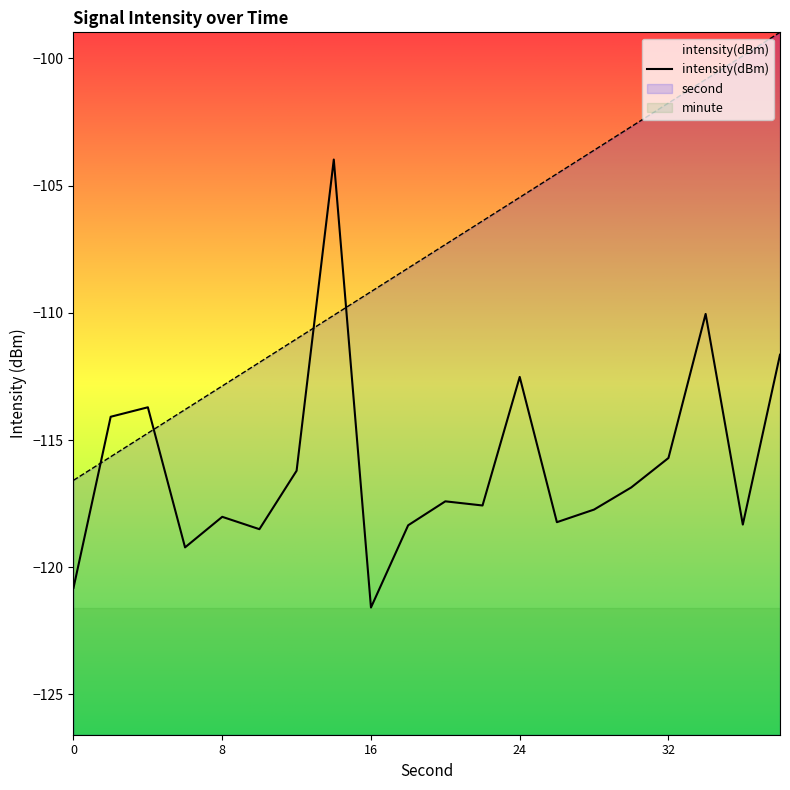

What is the total value across all series at 8?

-352.5